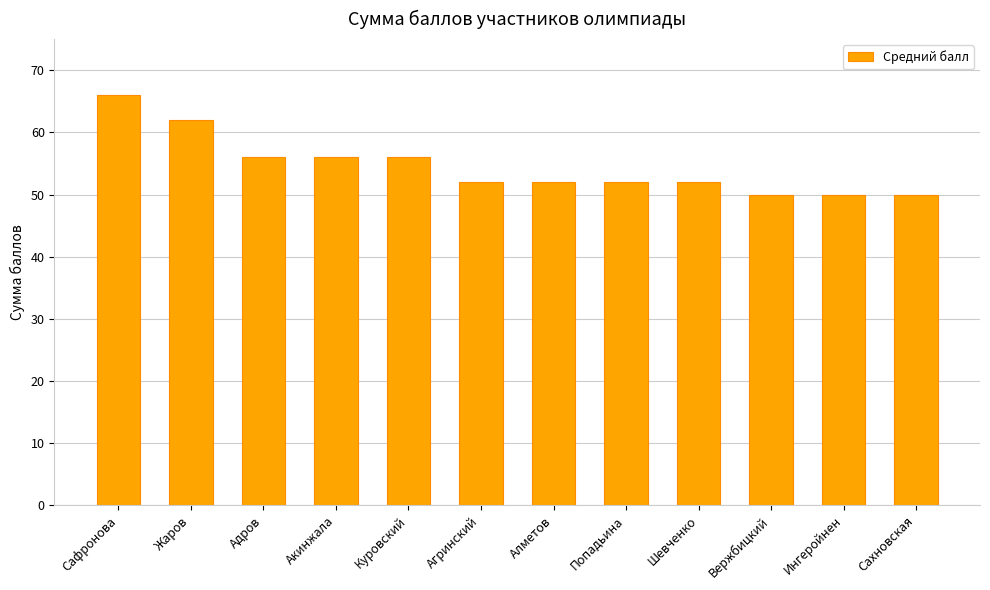

Which has a higher value, Ингеройнен or Сафронова?

Сафронова